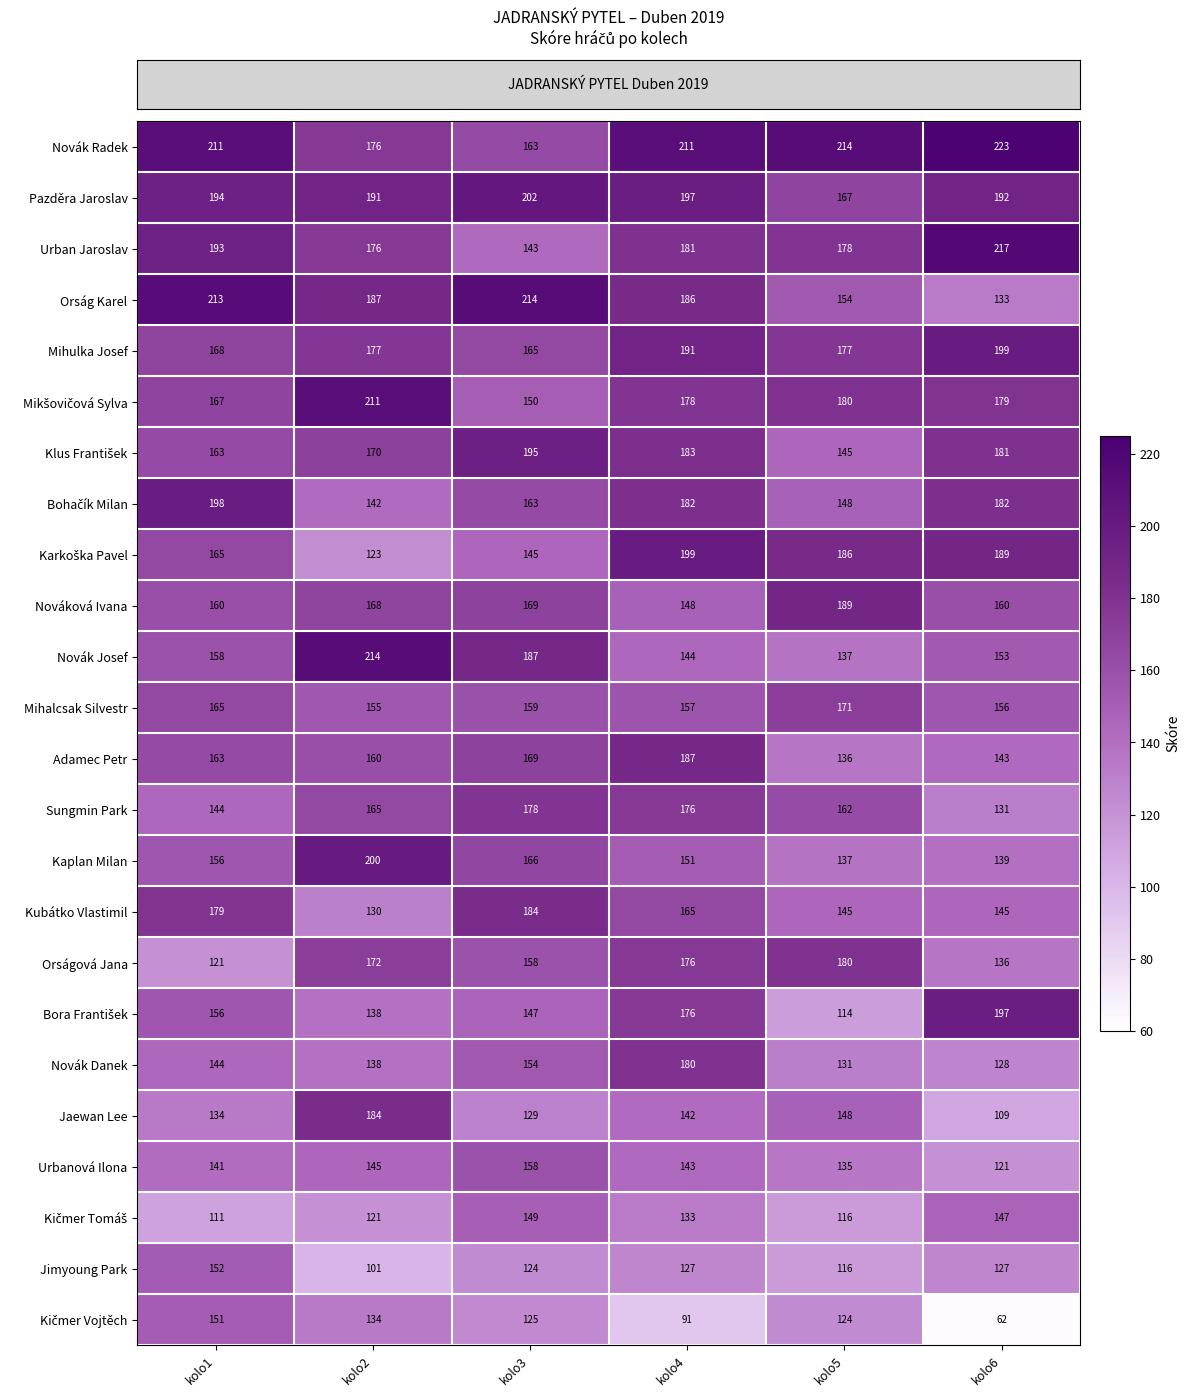

Which series changed the most between kolo2 and kolo6?

Jaewan Lee